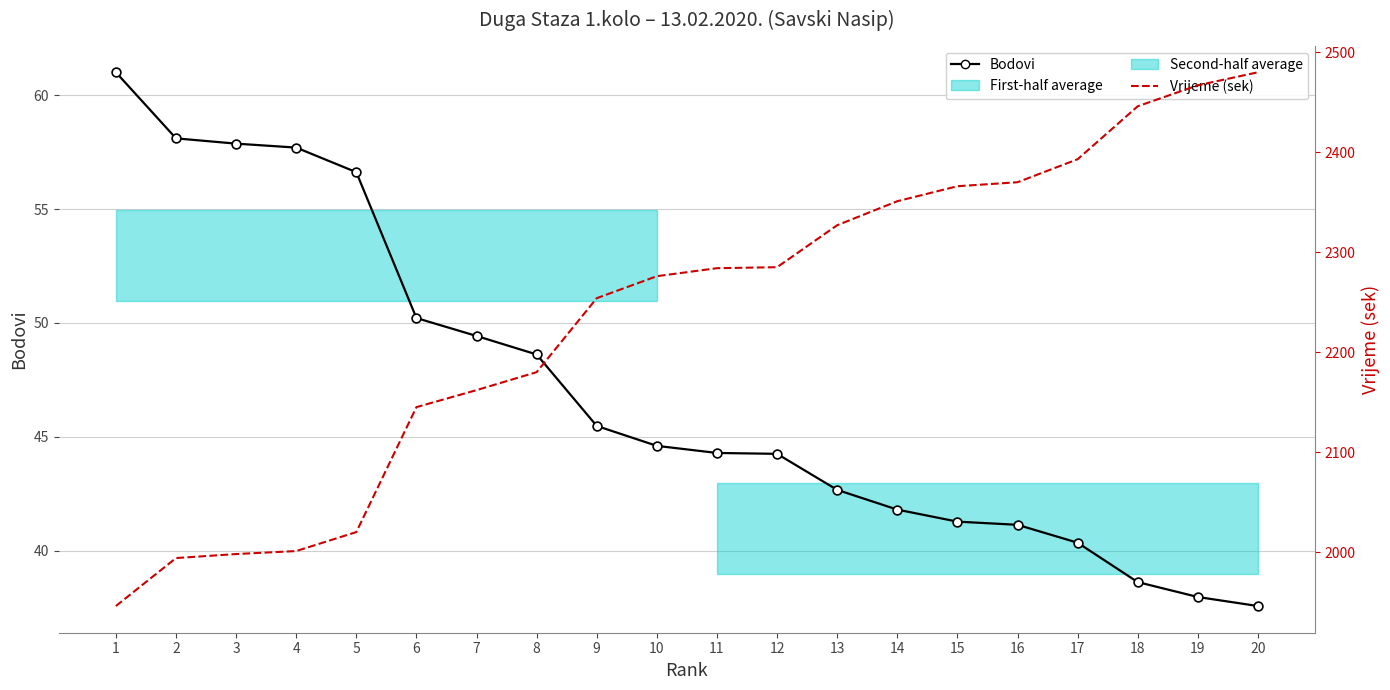

Which series reaches the minimum Y coordinate?

Bodovi